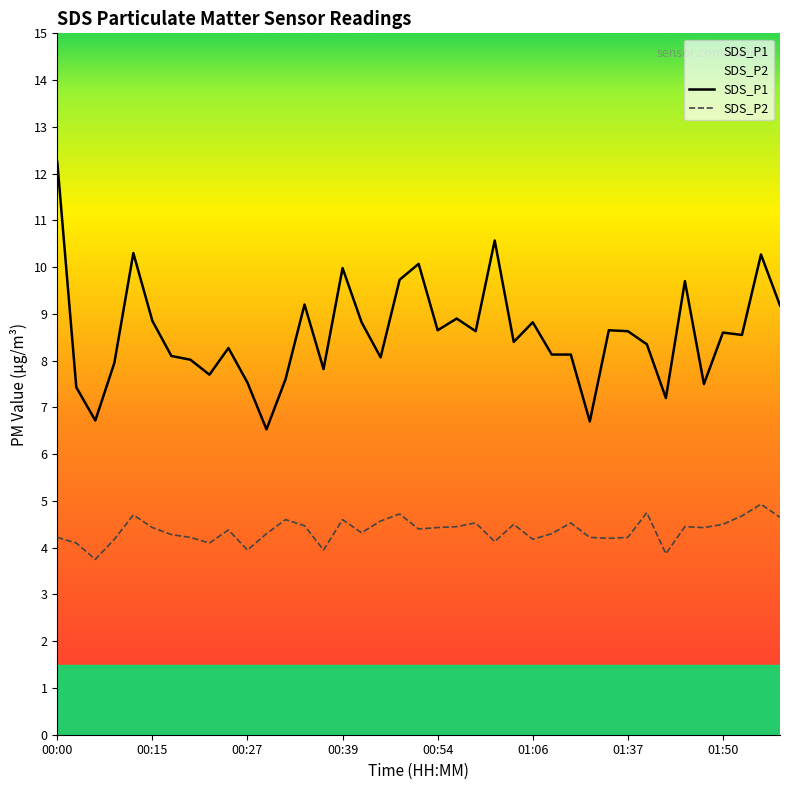

Which category has the lowest value across all series?

00:05